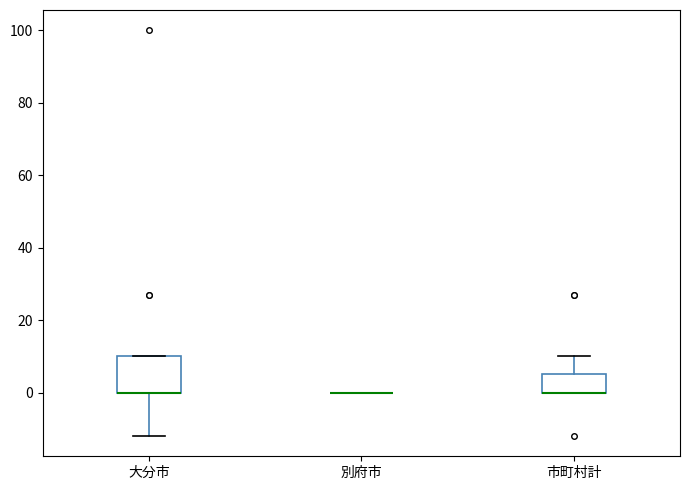

Which box is the tallest, from its lower edge to its upper edge?

大分市